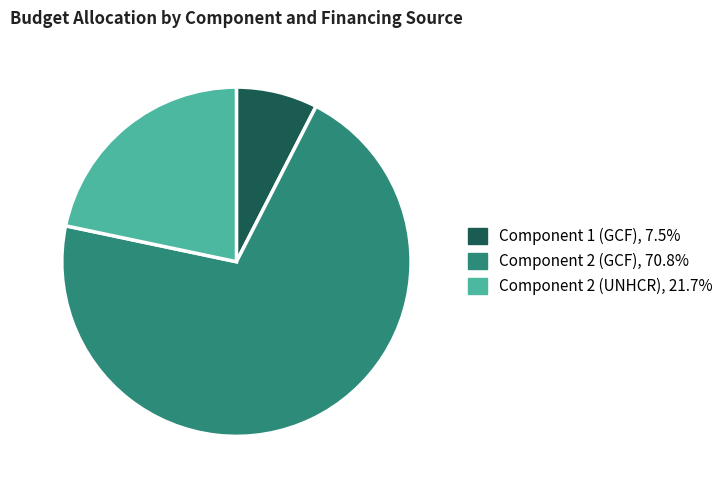

Rank the categories by value from highest to lowest.

Component 2 (GCF), Component 2 (UNHCR), Component 1 (GCF)